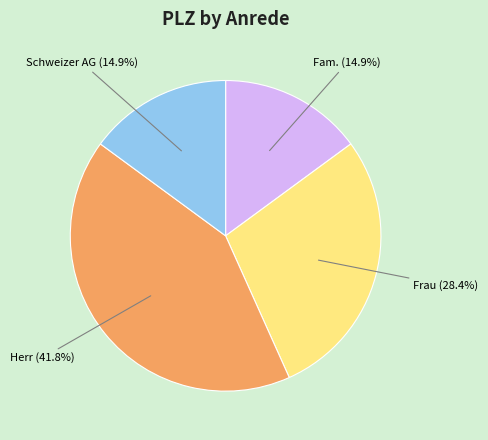

Which category has the biggest portion of the pie?

Herr